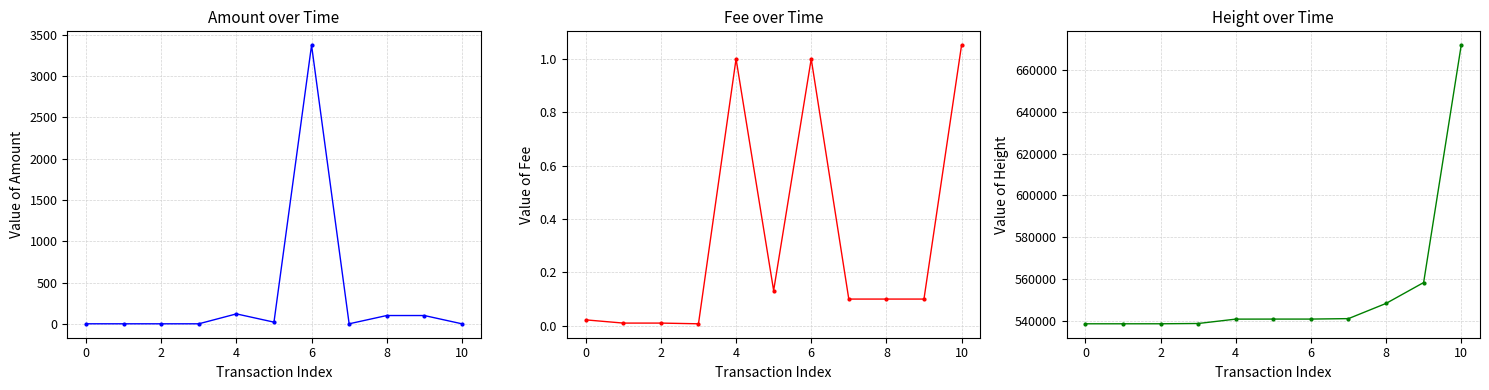

Reading left to right, transcribe all the data shown in this chart.

Amount: 0.1	0.0	0.0	0.0	120.0	20.0	3374.0	0.0	100.1	100.2	0.0
Fee: 0.0	0.0	0.0	0.0	1.0	0.1	1.0	0.1	0.1	0.1	1.1
Height: 538544.0	538546.0	538551.0	538683.0	540781.0	540797.0	540801.0	541020.0	548292.0	558273.0	671802.0